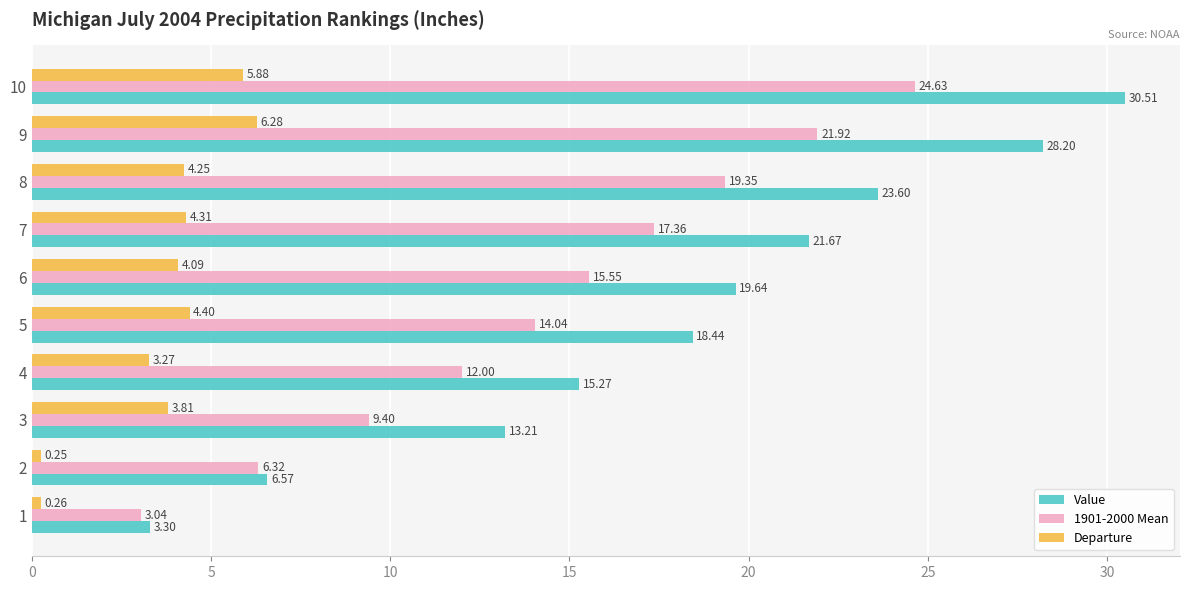

What are all the series names shown in the legend?

Value, 1901-2000 Mean, Departure